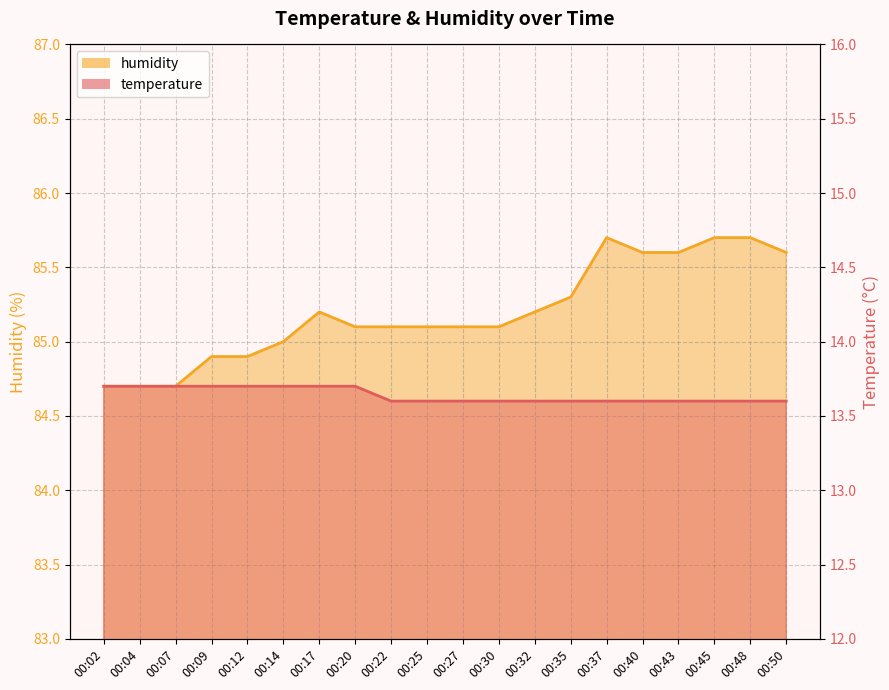

What is the average value of the temperature series?

13.6